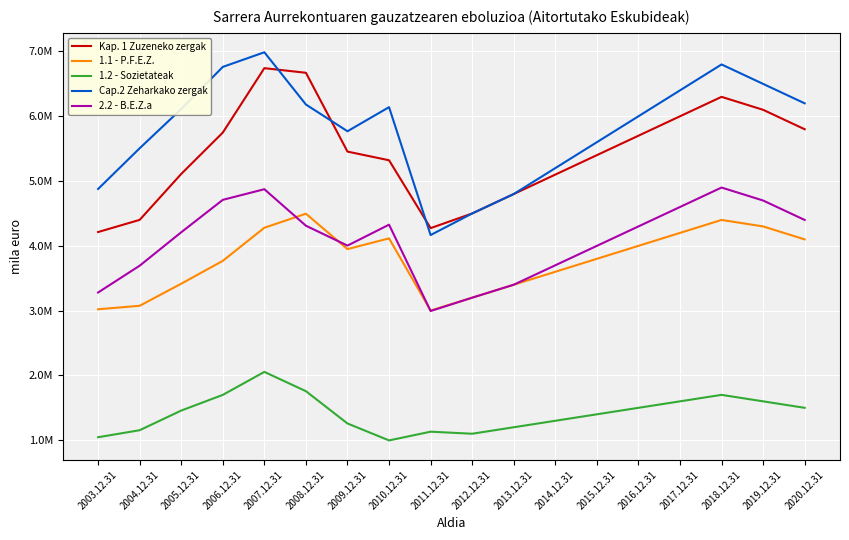

Which label corresponds to the largest value in the chart?

2007.12.31